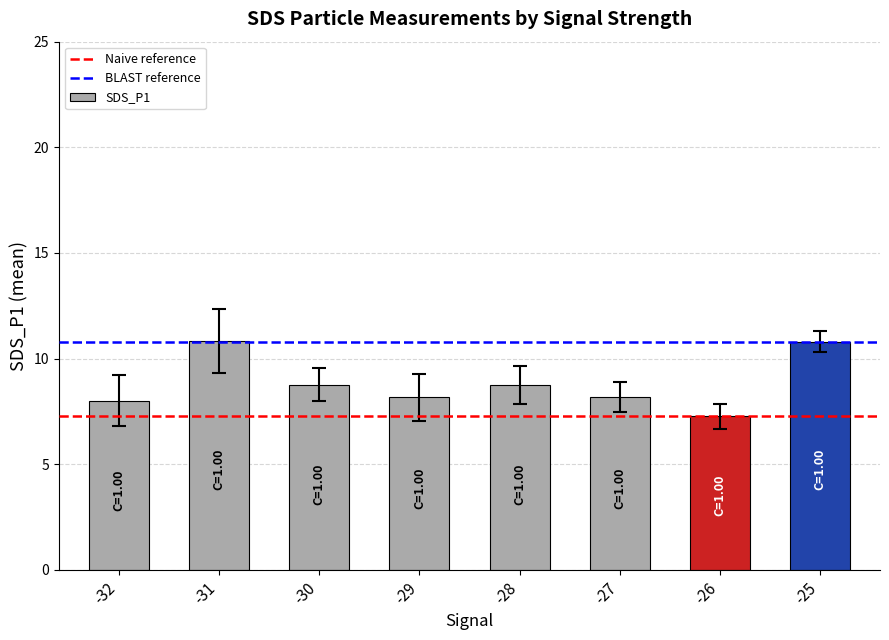

What is the maximum value shown in the chart?

10.8